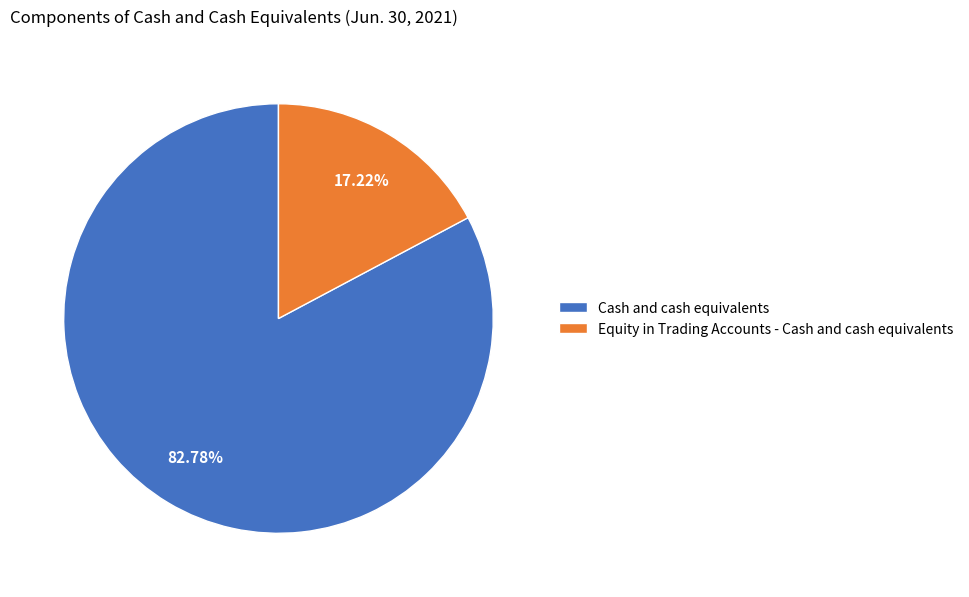

How many slices are in this pie chart?

2